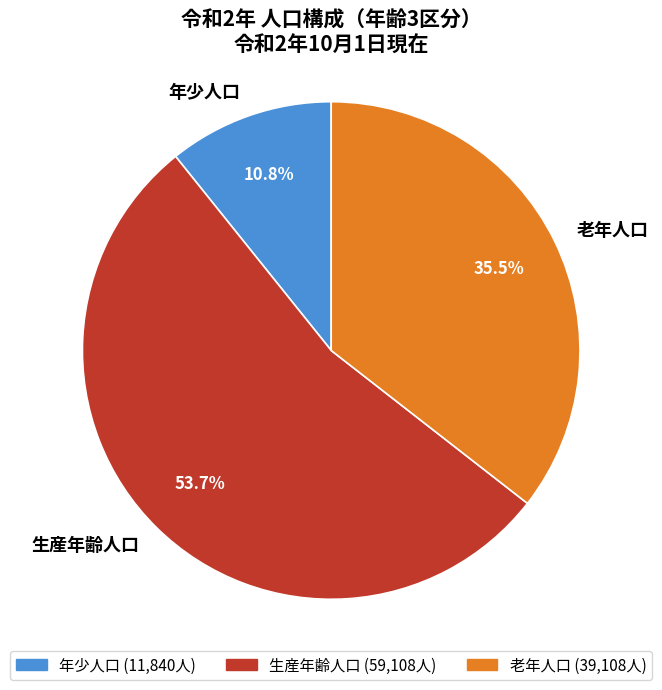

Is the sum of 老年人口 and 年少人口 greater than half?

No